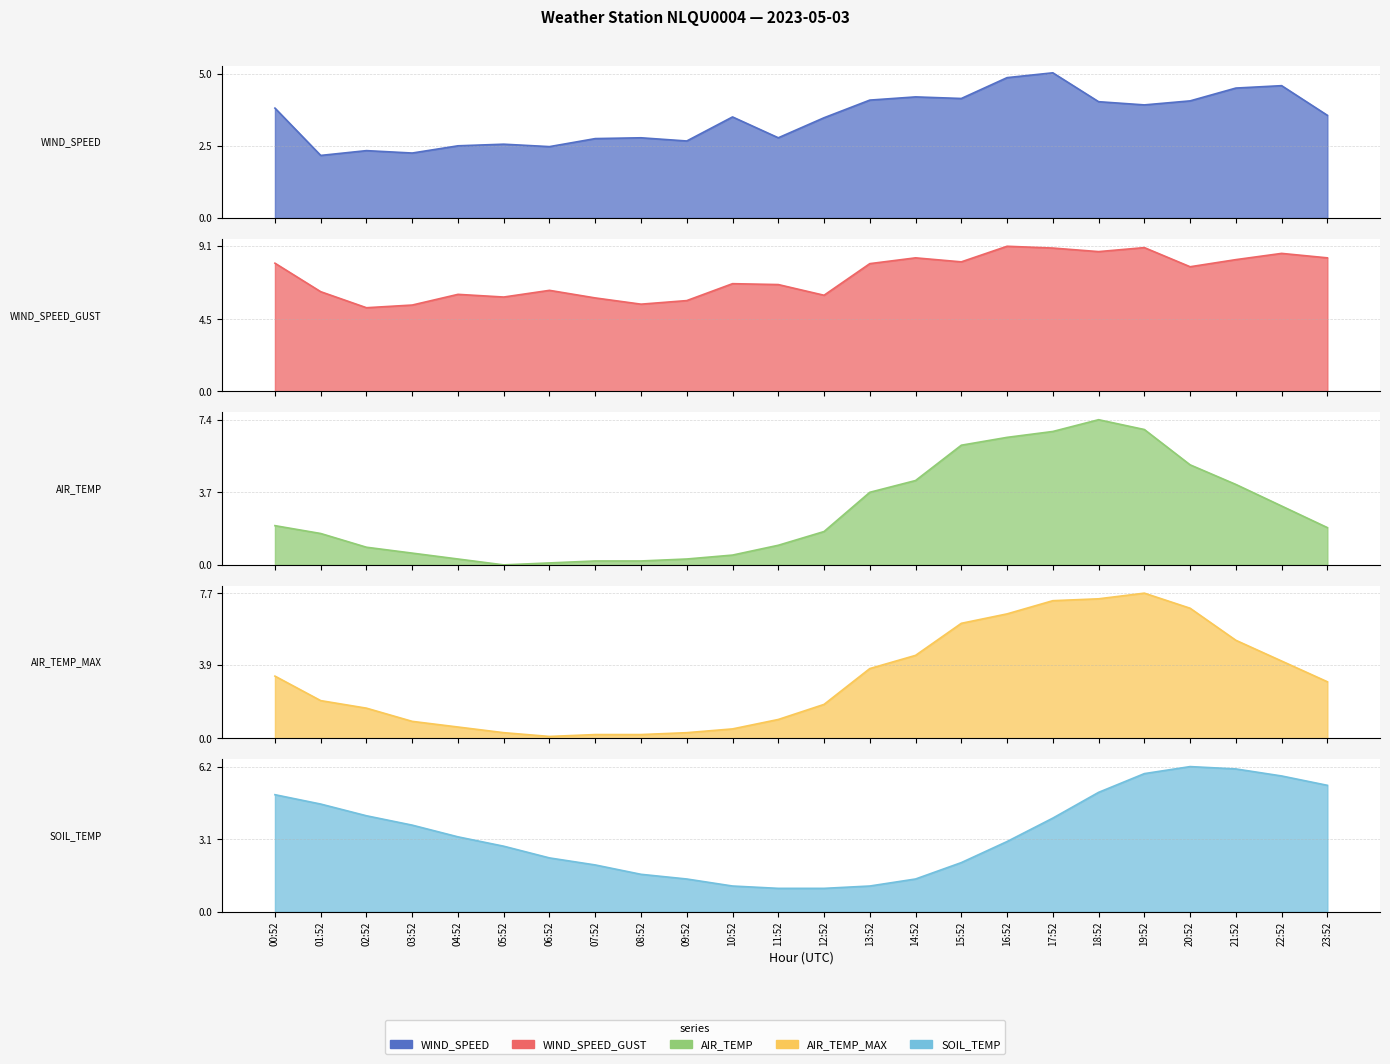

Rank the series at 03:52 from lowest to highest value.

AIR_TEMP, AIR_TEMP_MAX, WIND_SPEED, SOIL_TEMP, WIND_SPEED_GUST